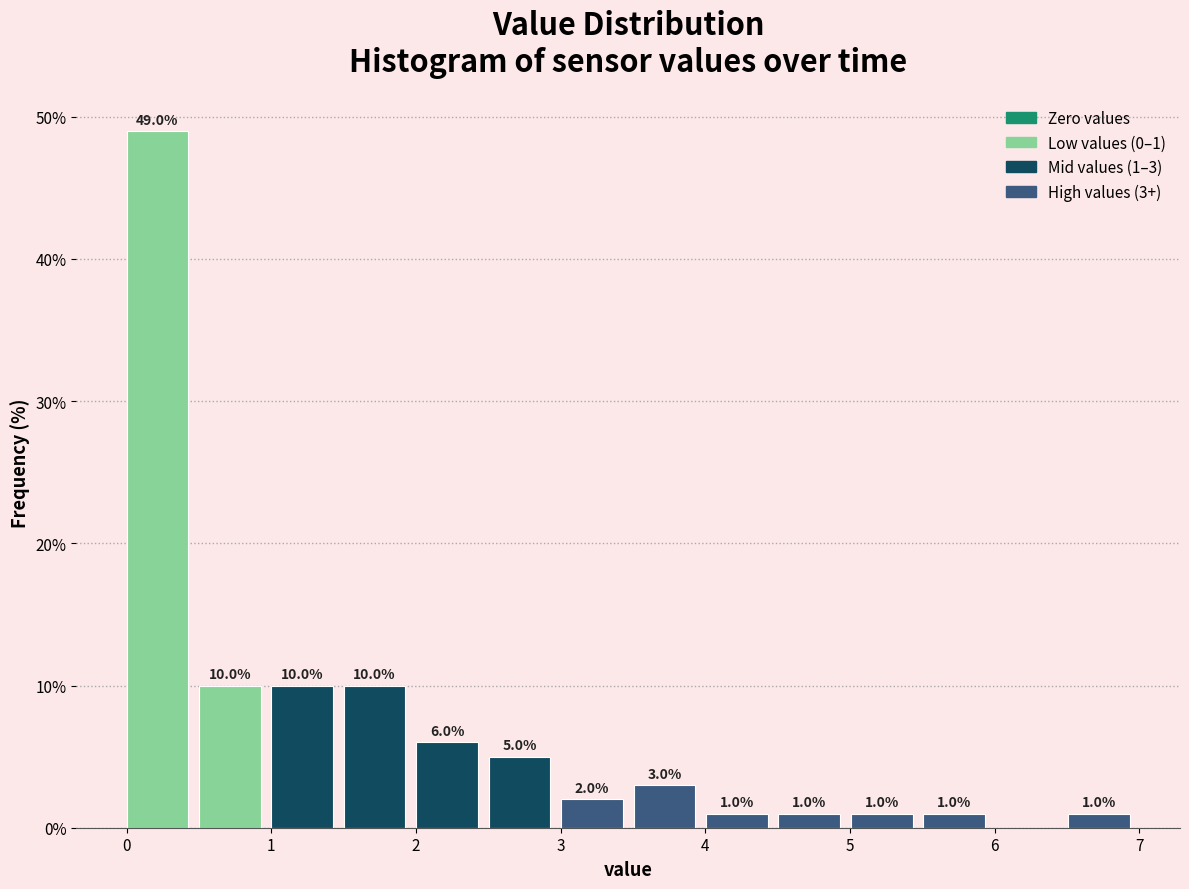

Which range on the x-axis has the tallest bar?

0.0 to 0.5